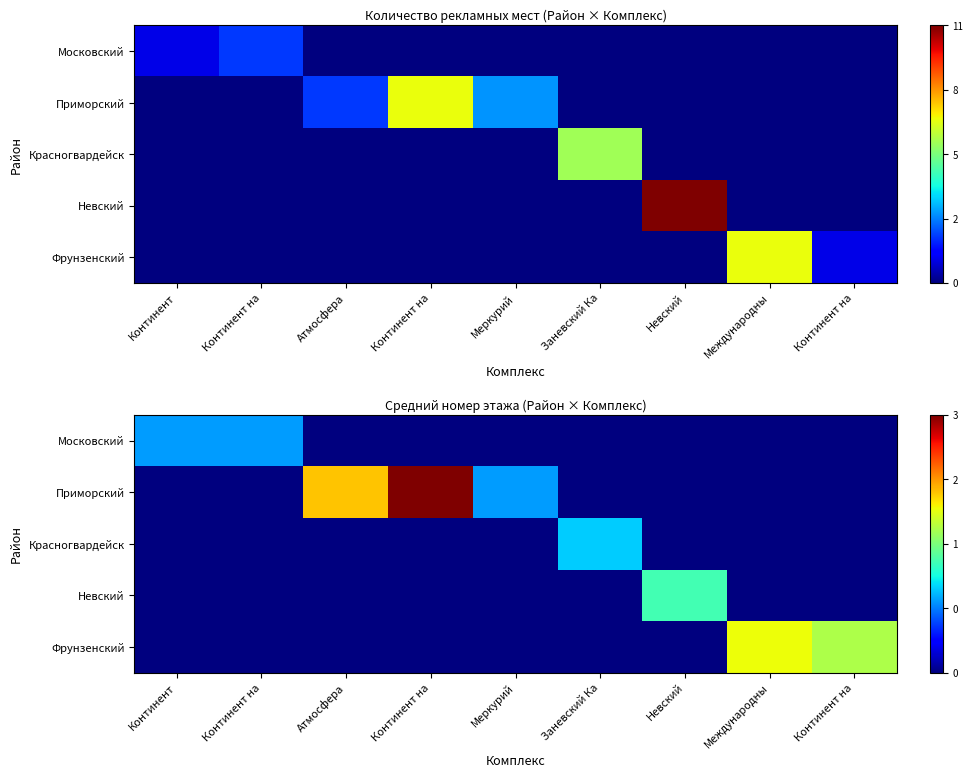

What is the average value of the Московский series?

0.2